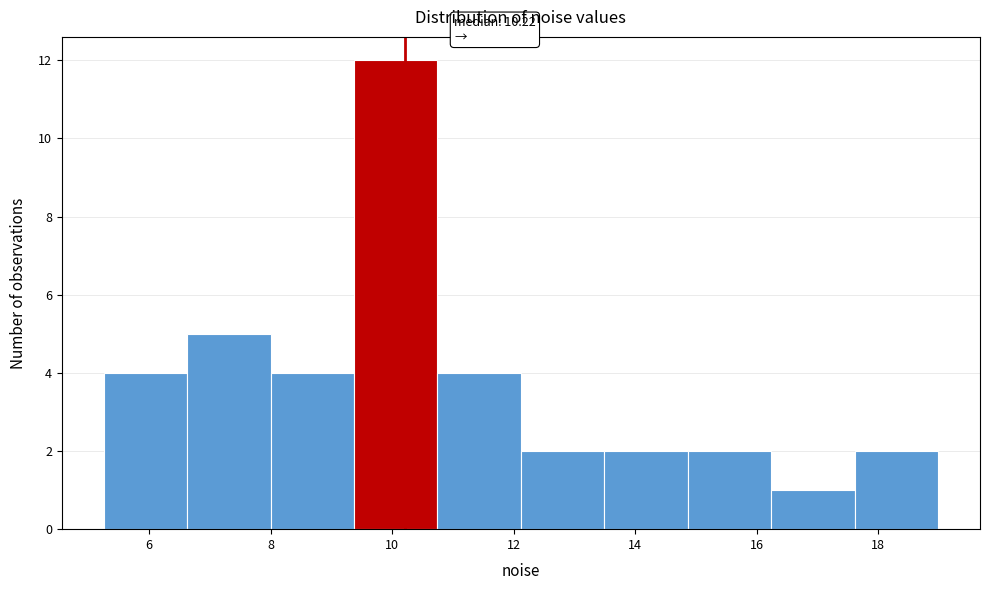

Over which range of the x-axis is the bar tallest?

9.4 to 10.8